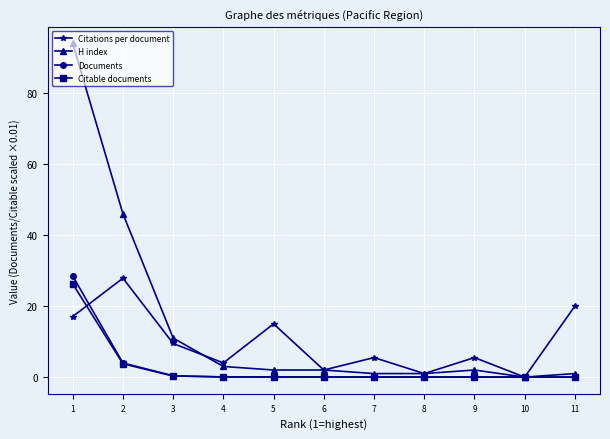

How many times do Citable documents and Citations per document cross each other?

3